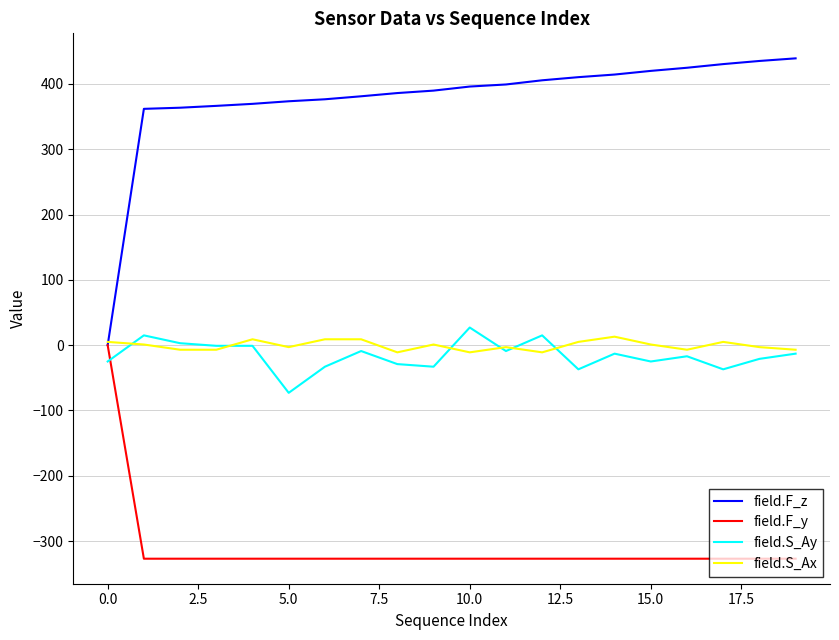

What is the minimum value shown in the chart?

-327.0